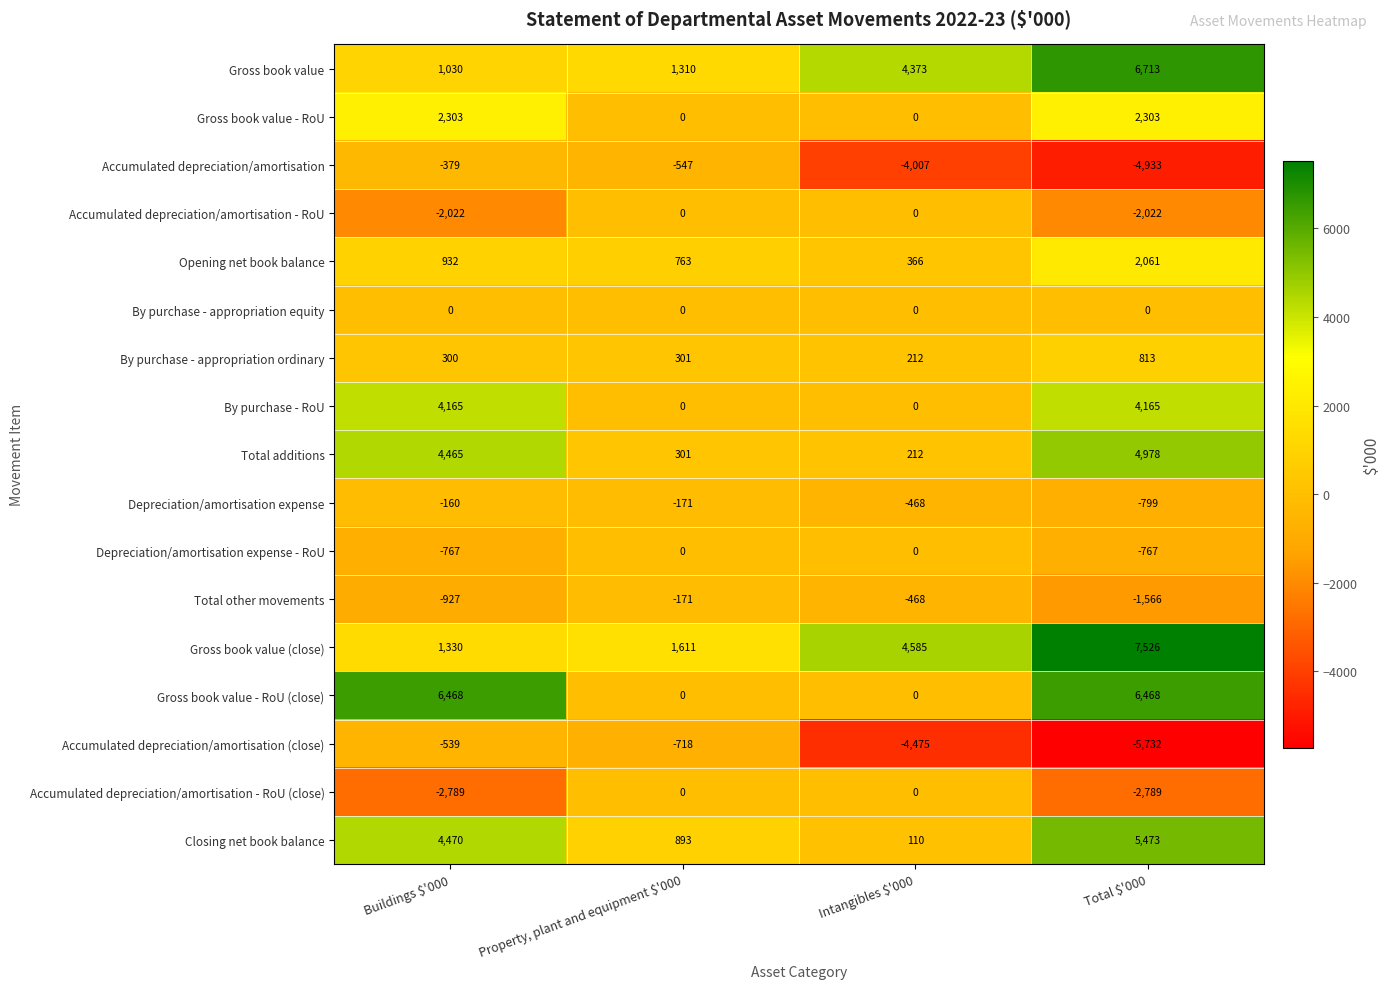

How many distinct data groups are displayed?

17